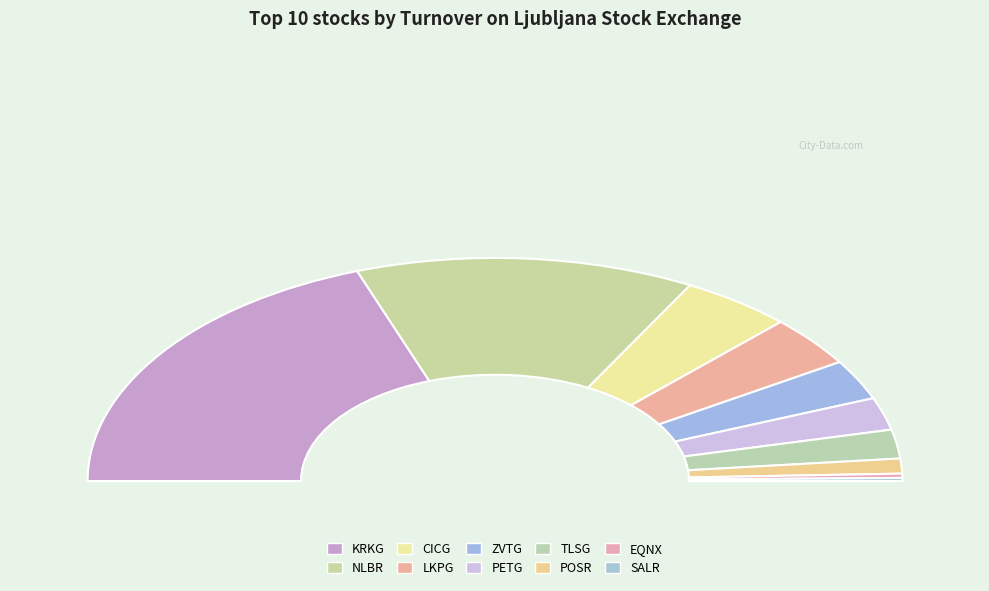

What is the change in value from LKPG to EQNX?

-1457297.1